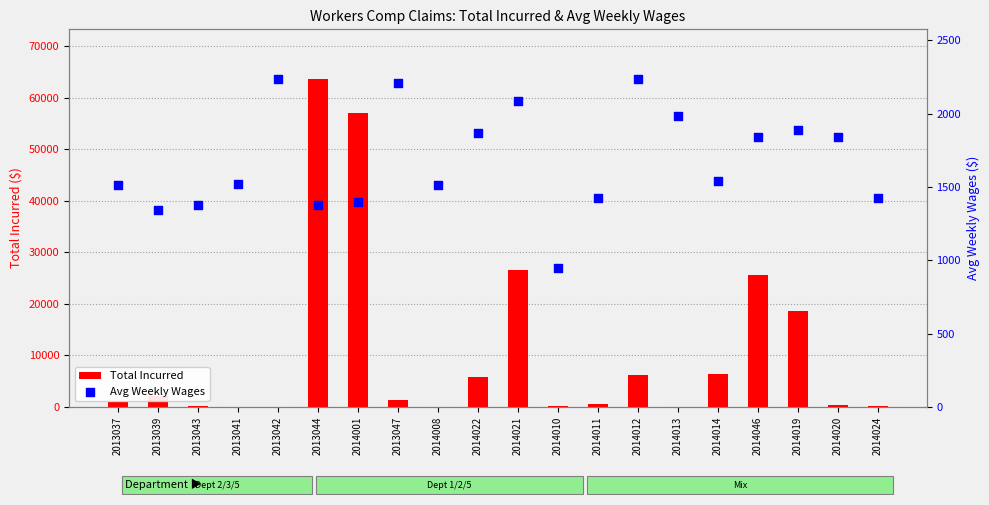

At how many categories does at least one series exceed 30442?

2